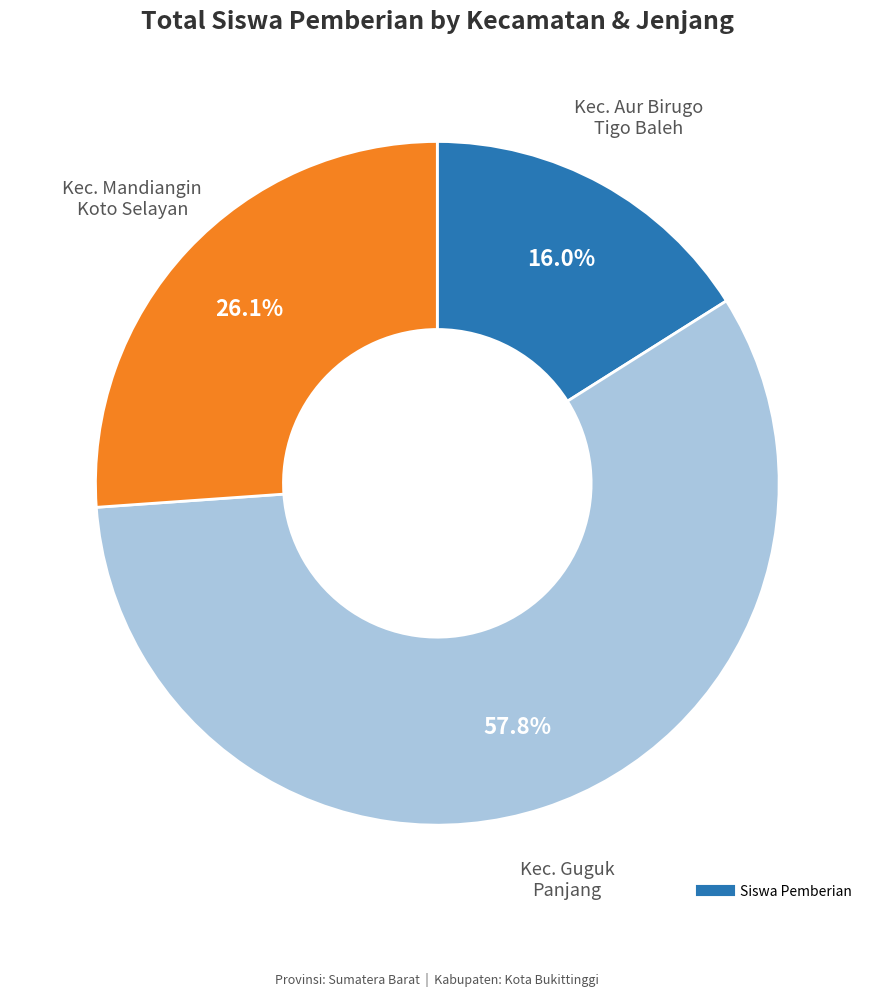

How many slices are in this pie chart?

3